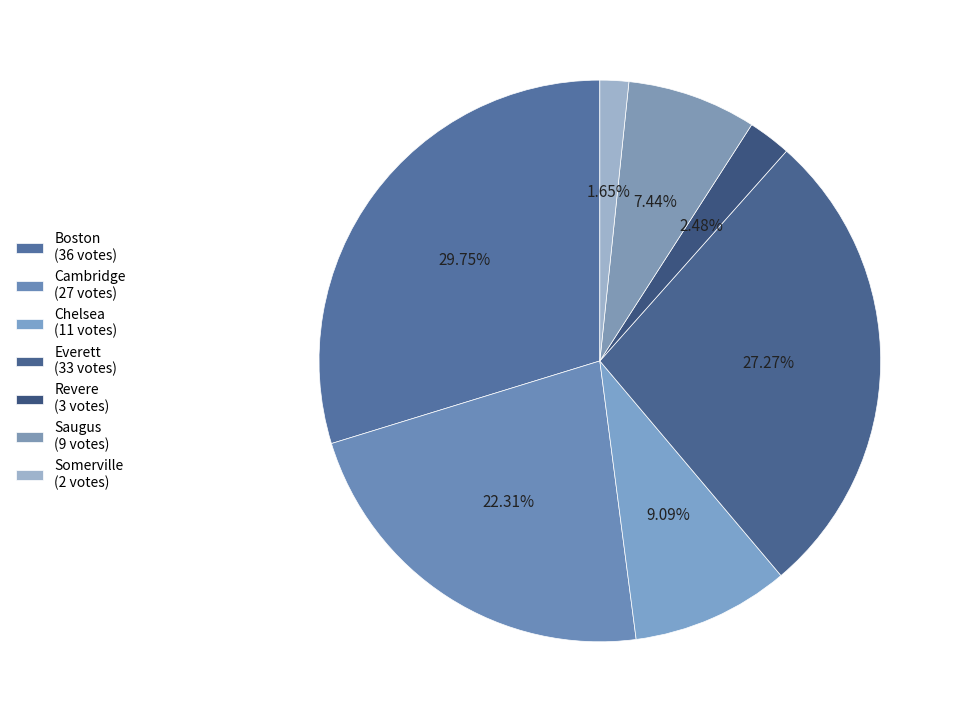

To the nearest percent, what percentage of the pie is Boston?

30%